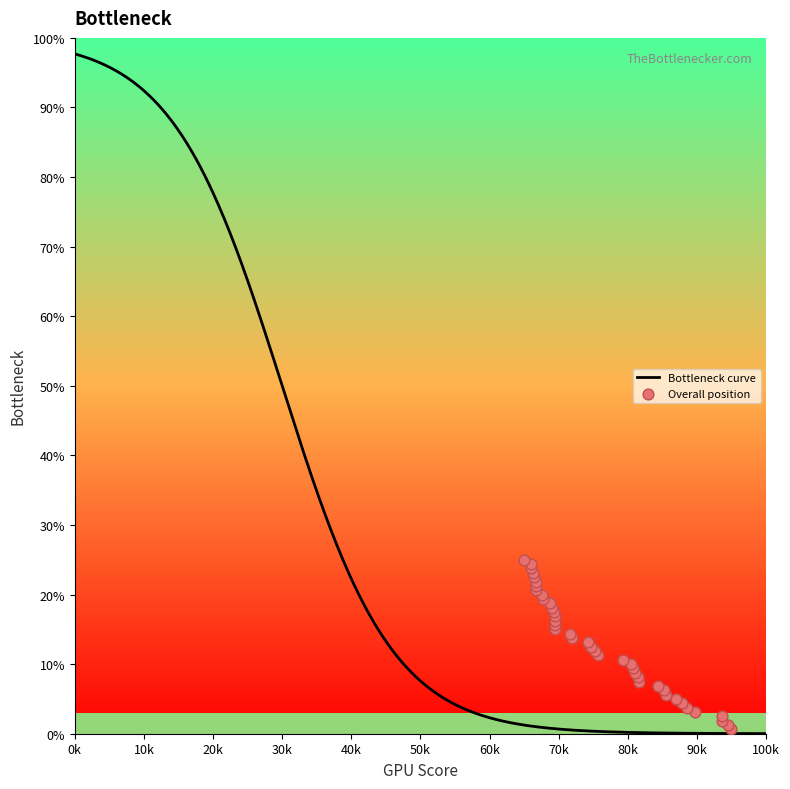

What is the change in value from 5 to 16?

+6.9